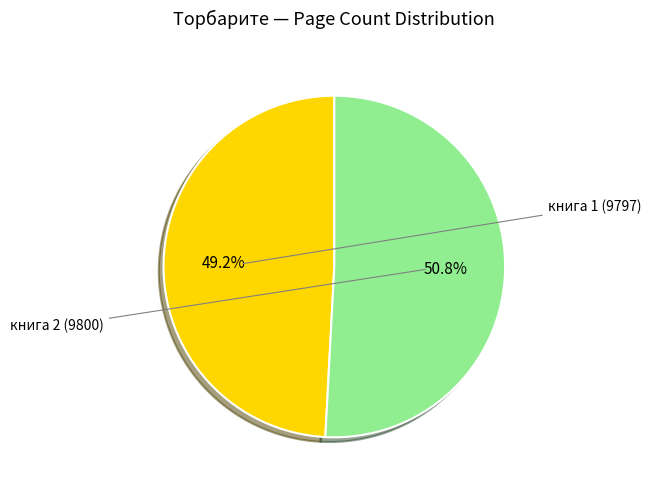

To the nearest percent, what portion does книга 1 (9797) represent?

49%